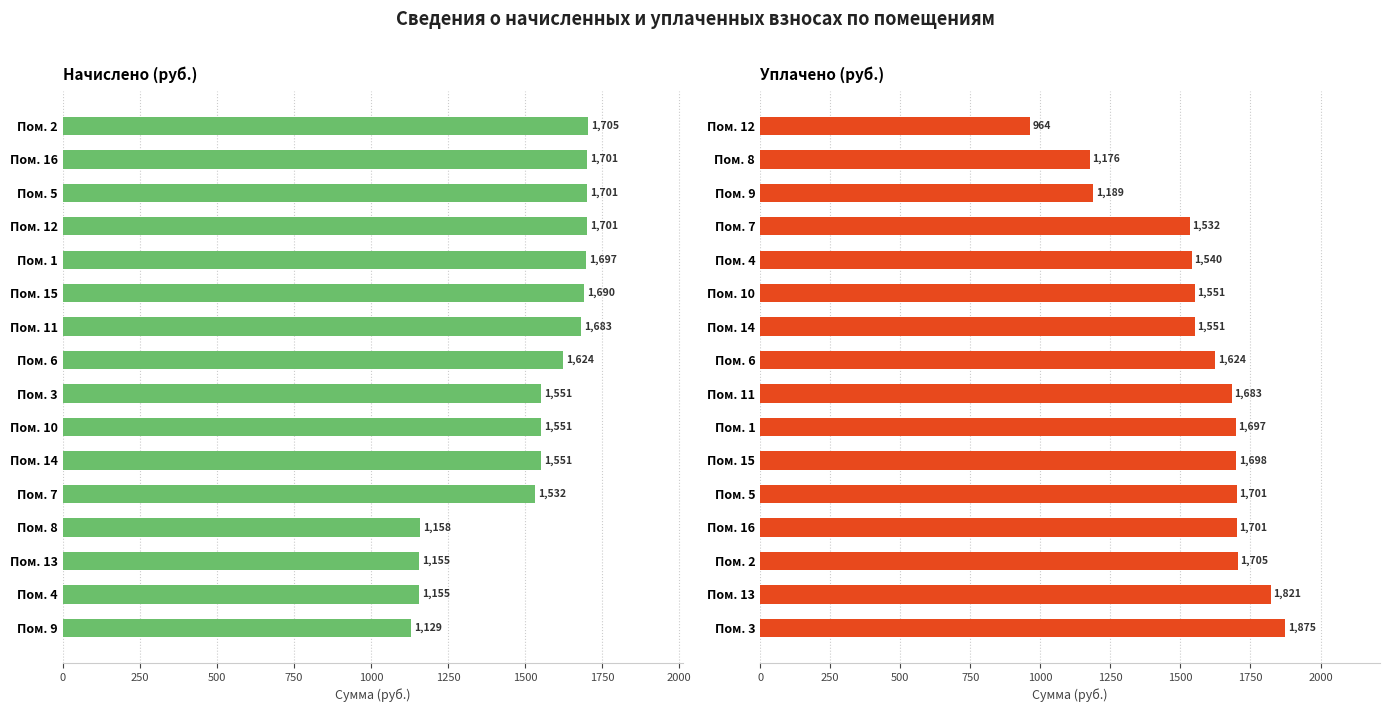

What position from the right is 0?

16